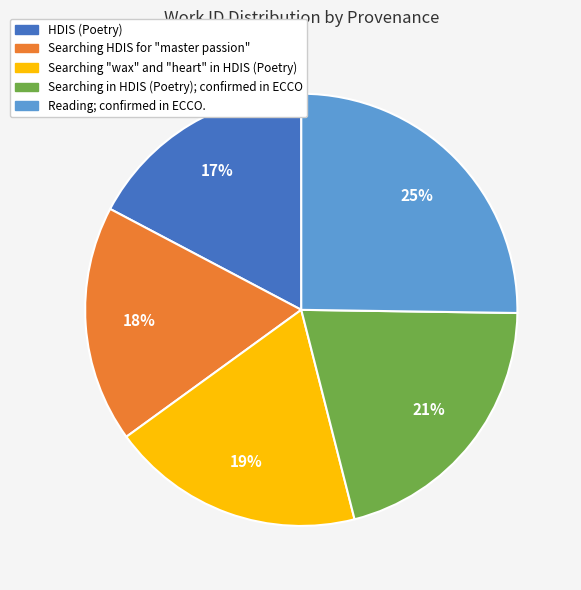

Do Searching in HDIS (Poetry); confirmed in ECCO and Searching HDIS for "master passion" together represent more than half of the pie?

No